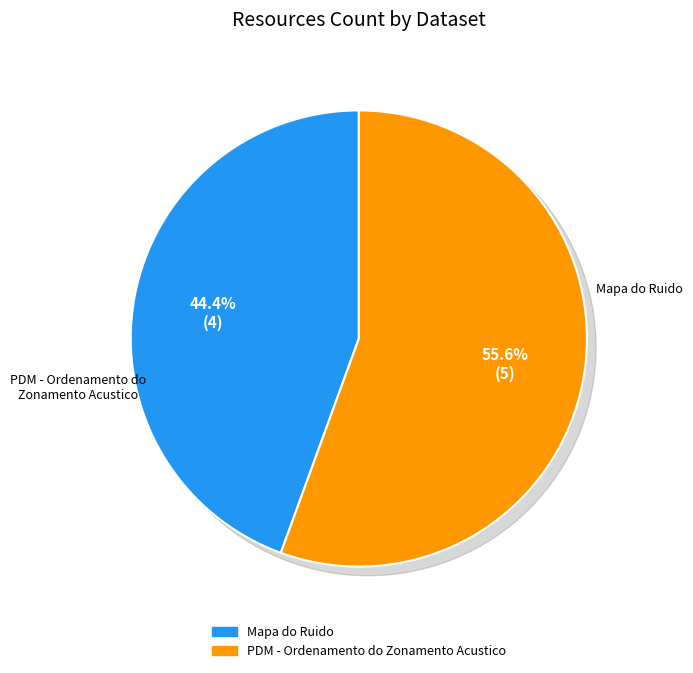

True or false: Mapa do Ruido accounts for 58% of the total.

False